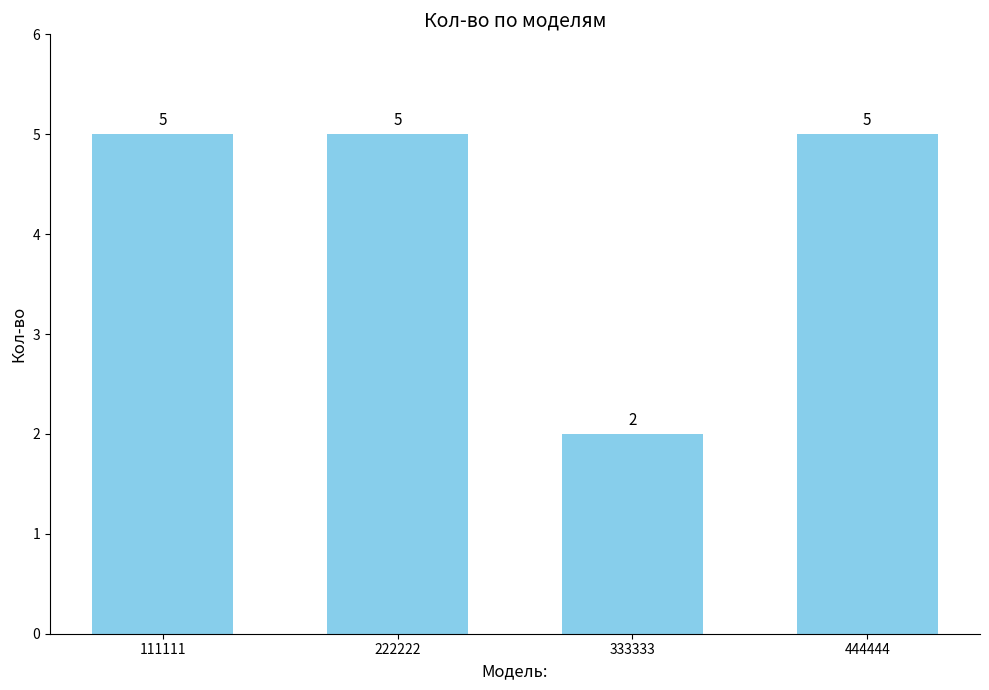

What is the average value?

4